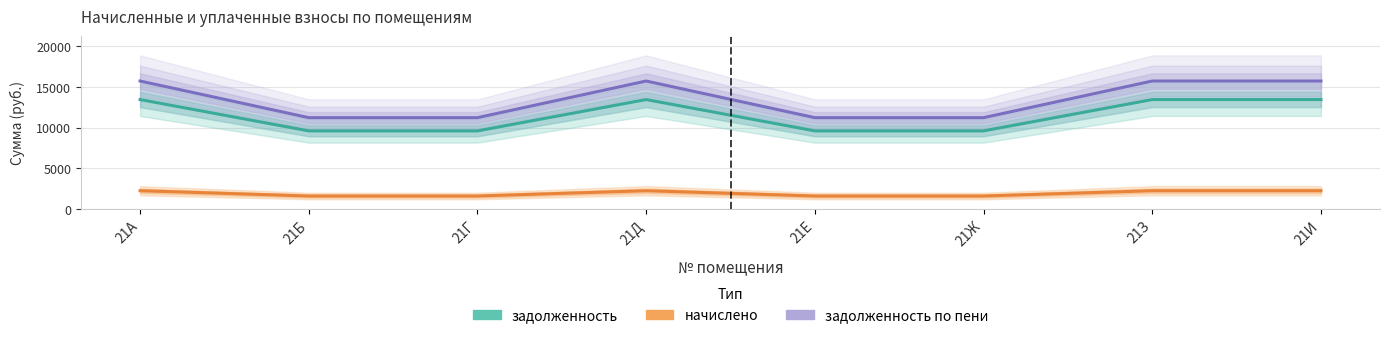

What is the maximum value shown in the chart?

15708